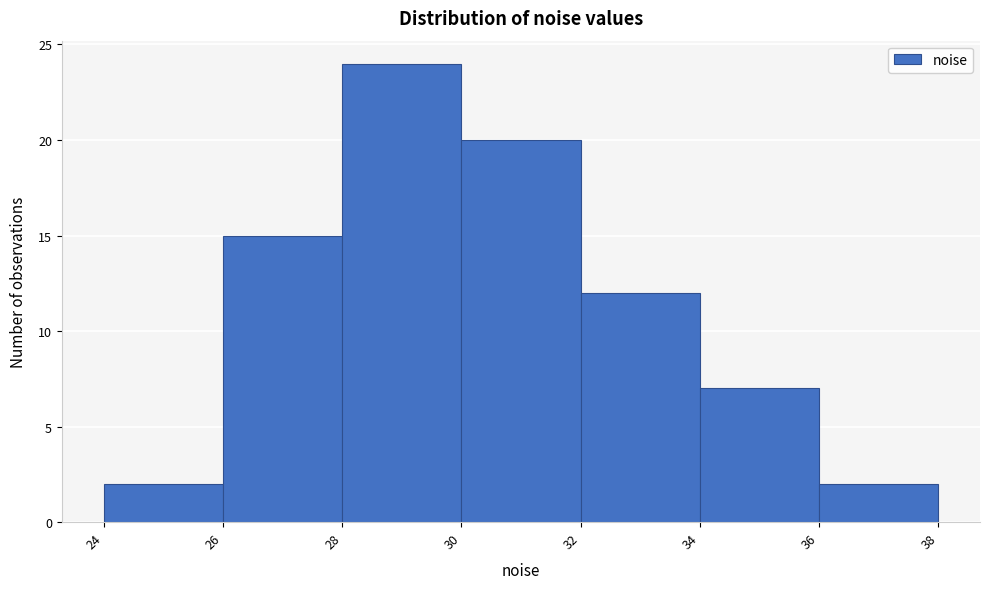

How tall is the bar that spans 28 to 30 on the x-axis? The values are not printed on the chart, so give them approximately, as read against the axis.

24